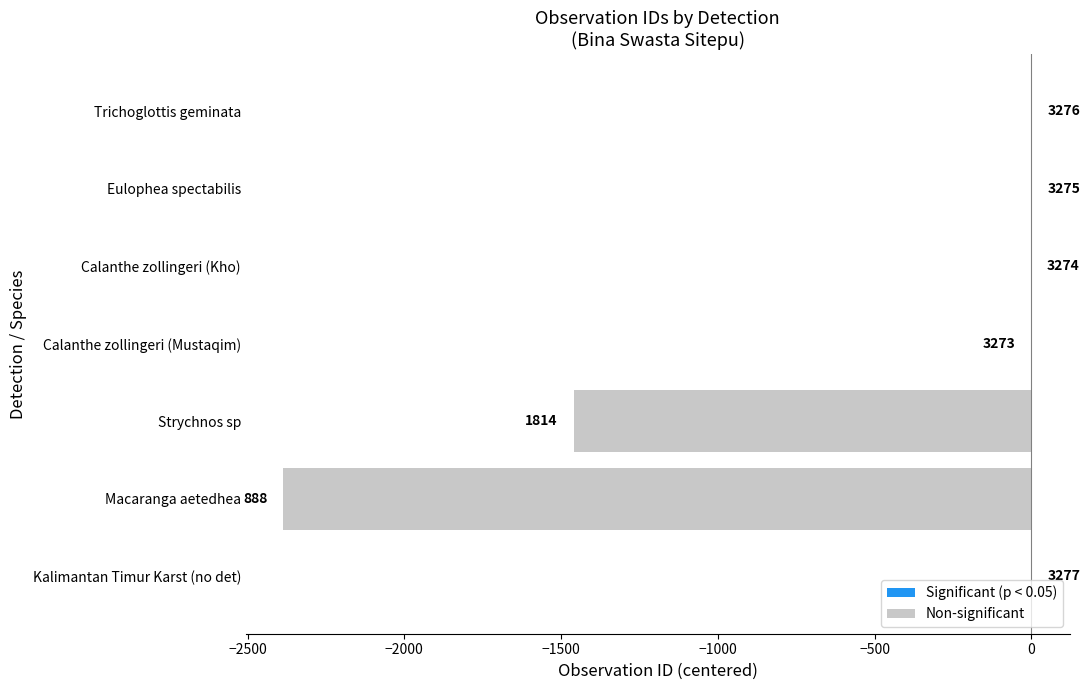

How many bars are there in total?

7